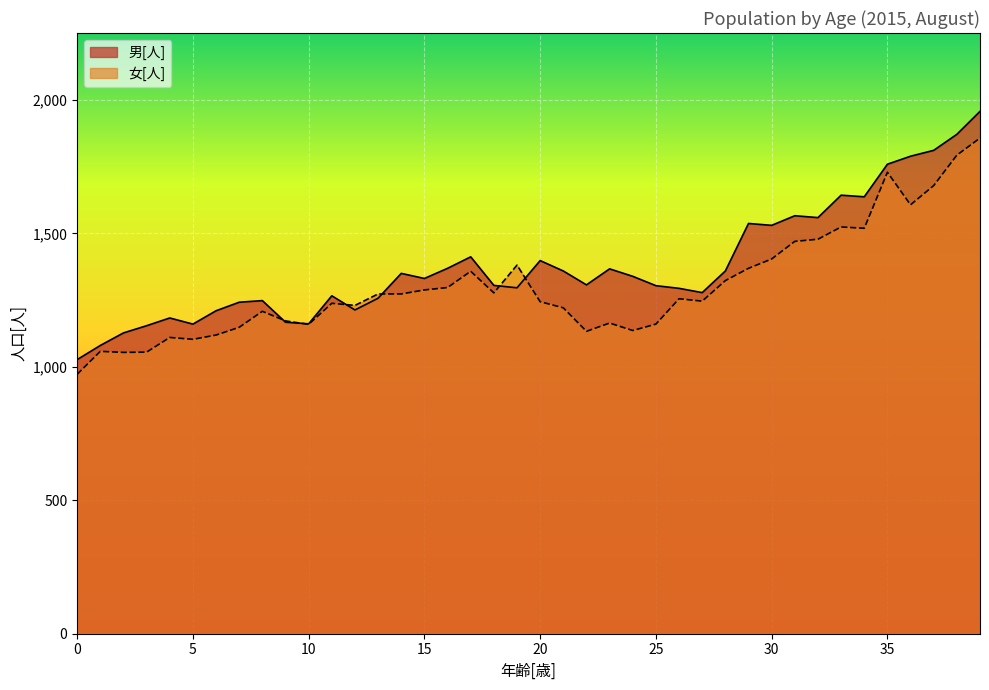

How many distinct data groups are displayed?

2